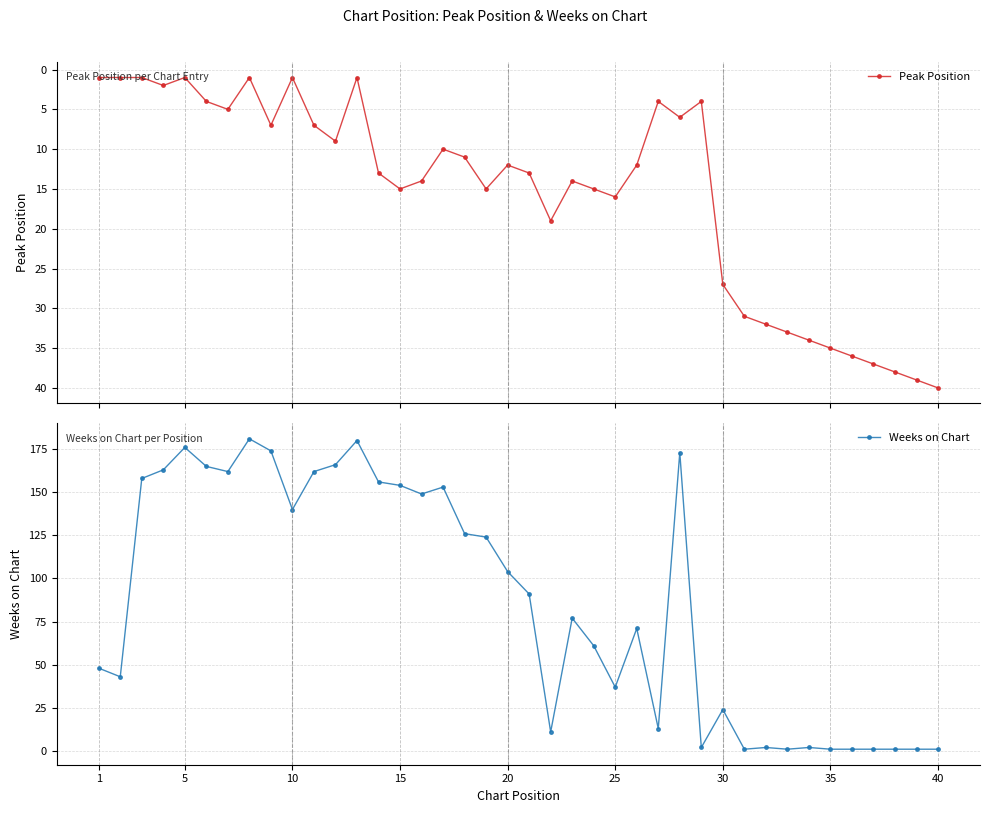

How many lines are shown in the chart?

2